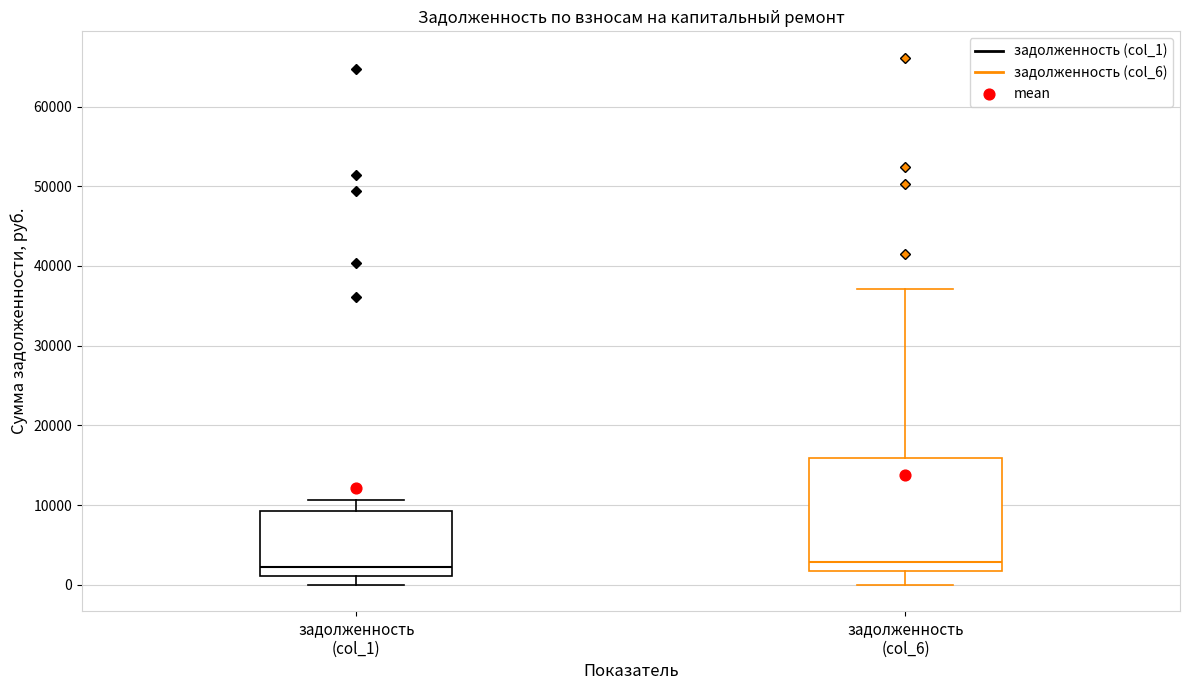

Comparing the boxes themselves (not the whiskers), which one is the tallest?

задолженность (col_6)